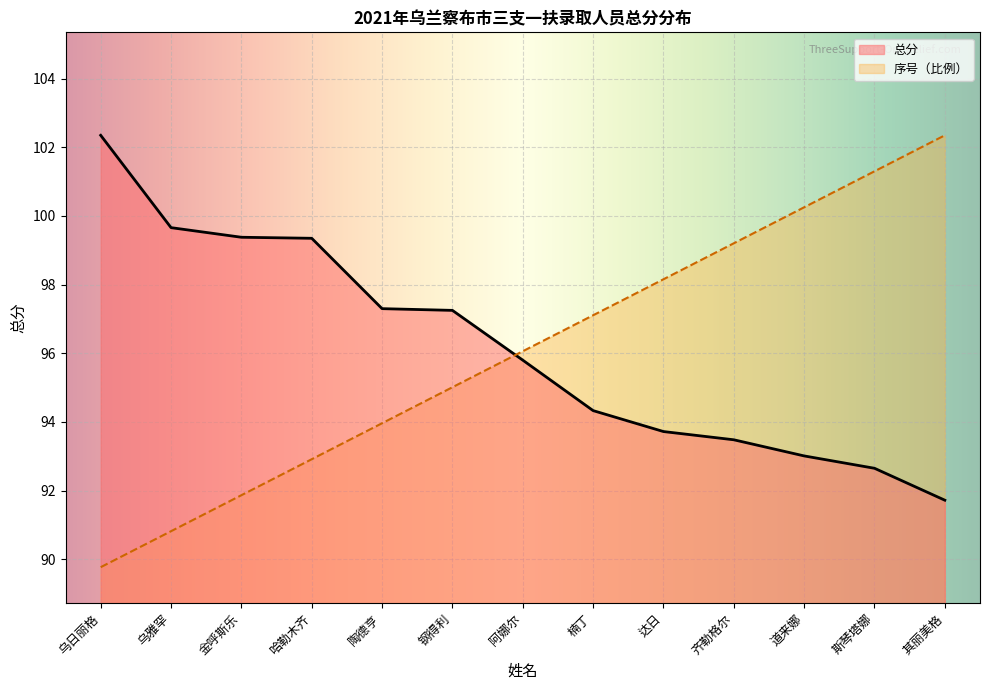

What is the total value across all series at 楠丁?

191.4